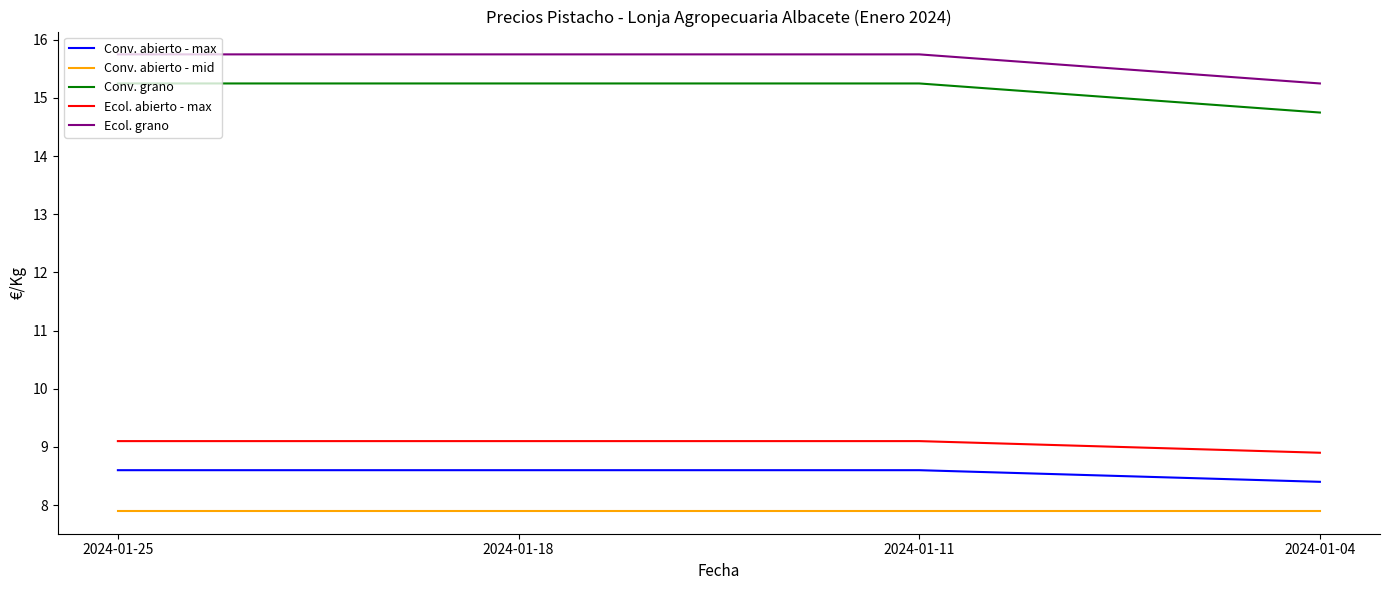

What is the average value of the Conv. abierto - max series?

8.6